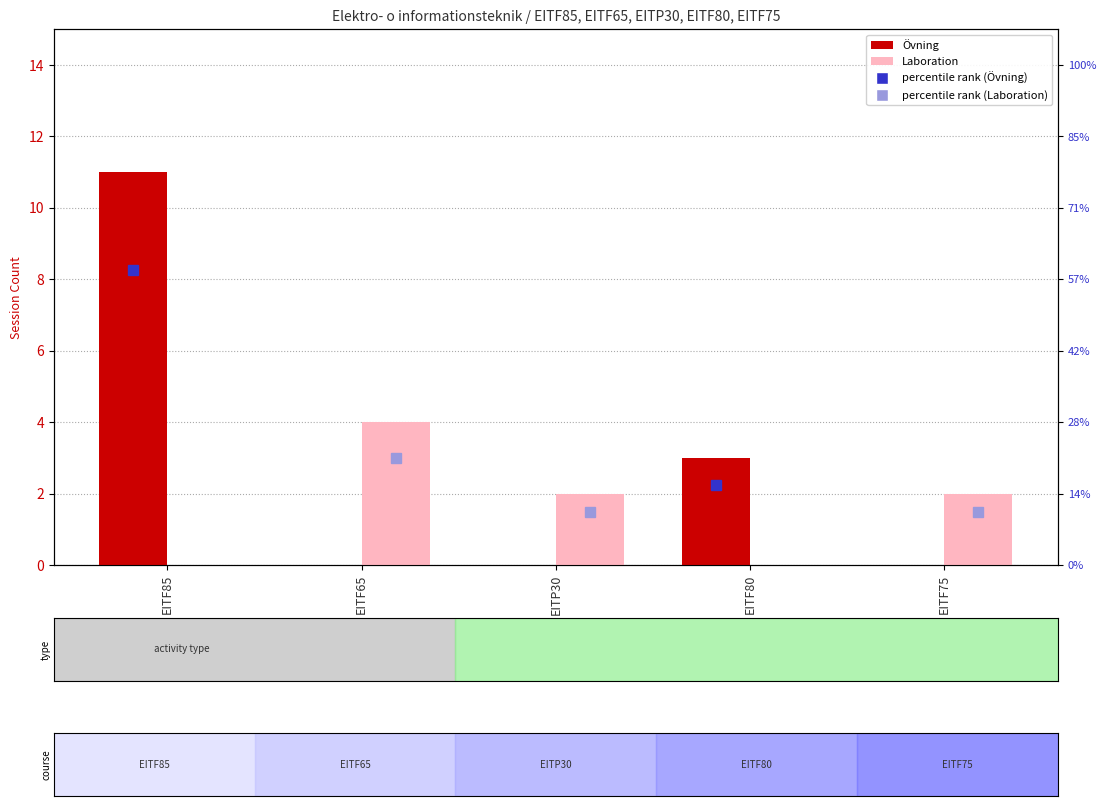

Rank the categories by Laboration value from lowest to highest.

EITF85, EITF80, EITP30, EITF75, EITF65